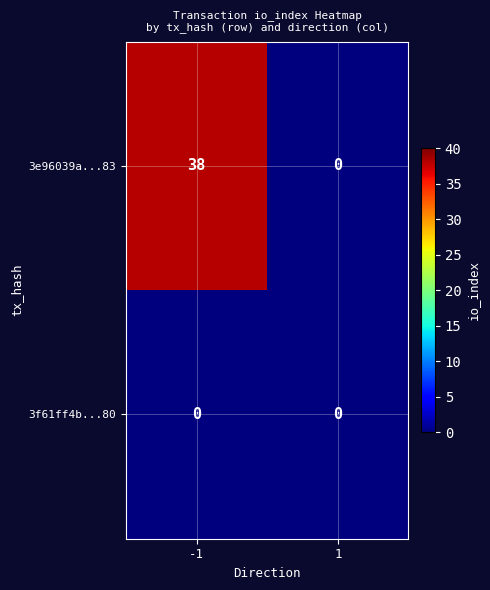

What is the spread (max minus min) of values at -1?

38